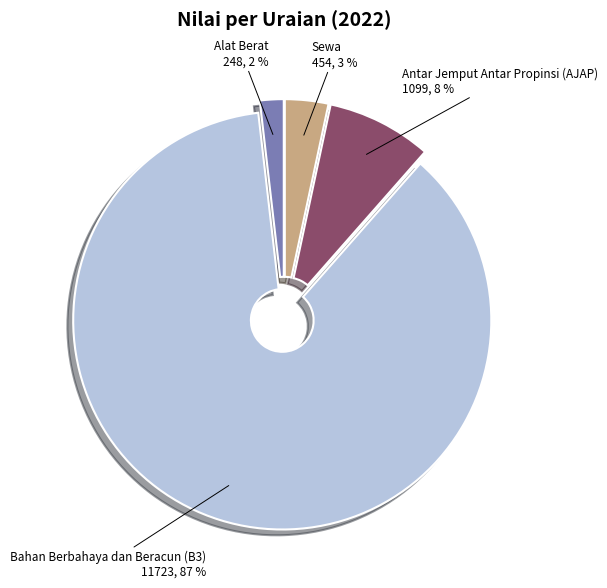

Rank the categories by value from highest to lowest.

Bahan Berbahaya dan Beracun (B3), Antar Jemput Antar Propinsi (AJAP), Sewa, Alat Berat